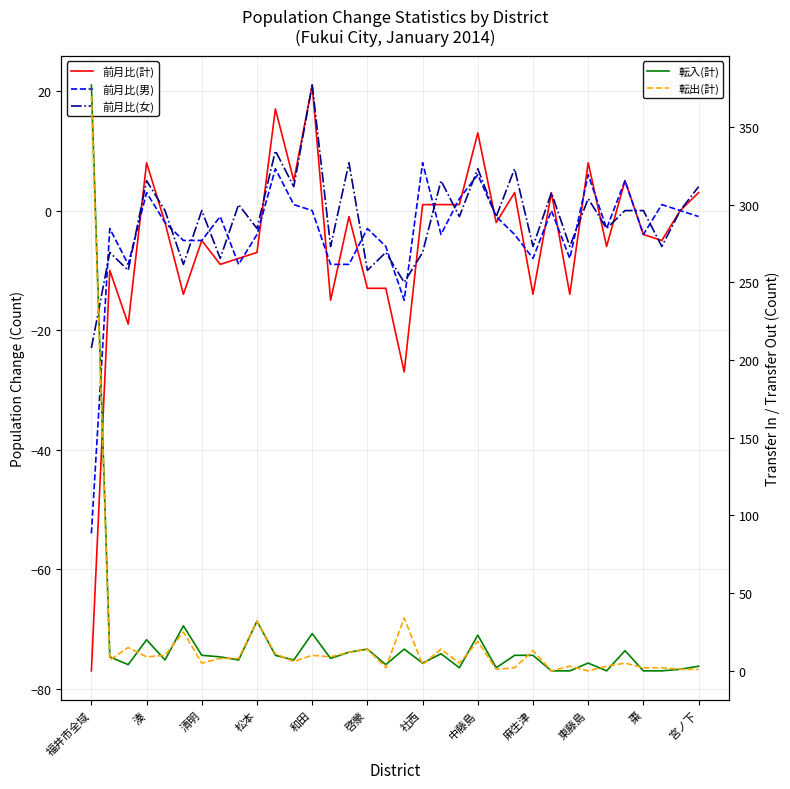

What is the sum of all 前月比(女) values?

-48